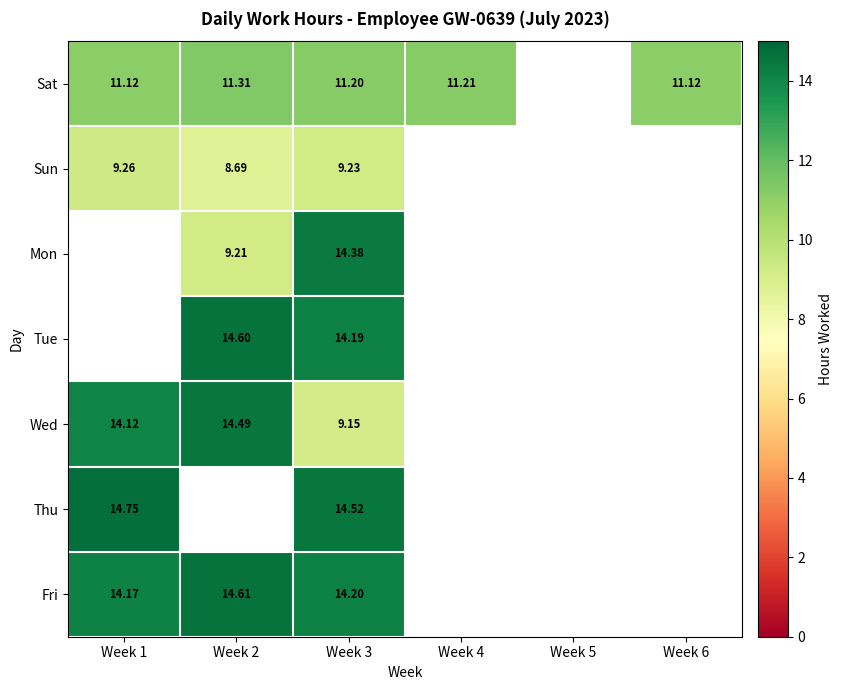

What is the spread (max minus min) of values at Week 3?

5.4